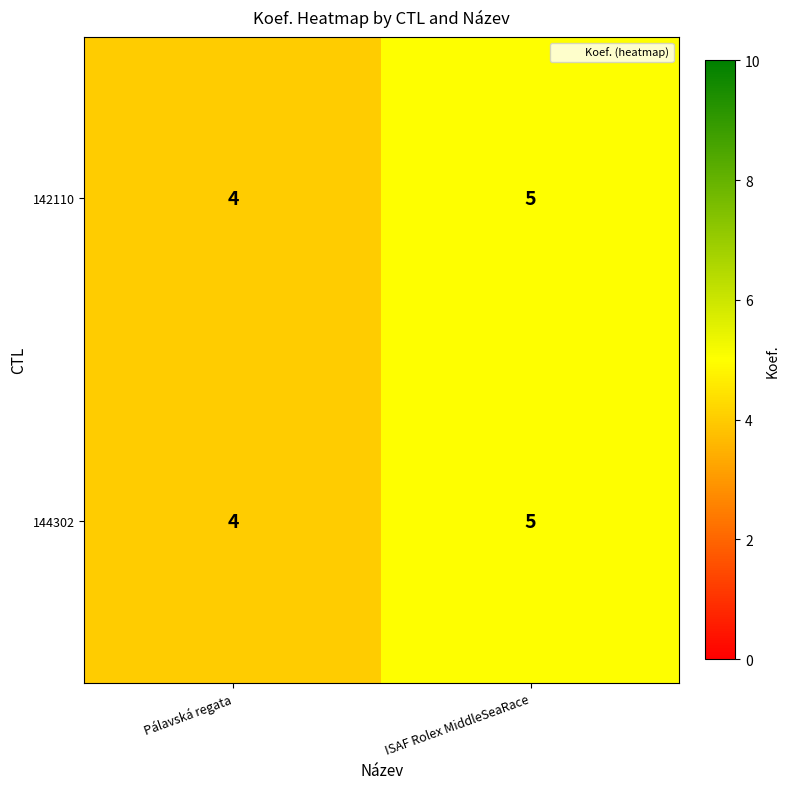

What value does the 144302 series have at Pálavská regata?

4